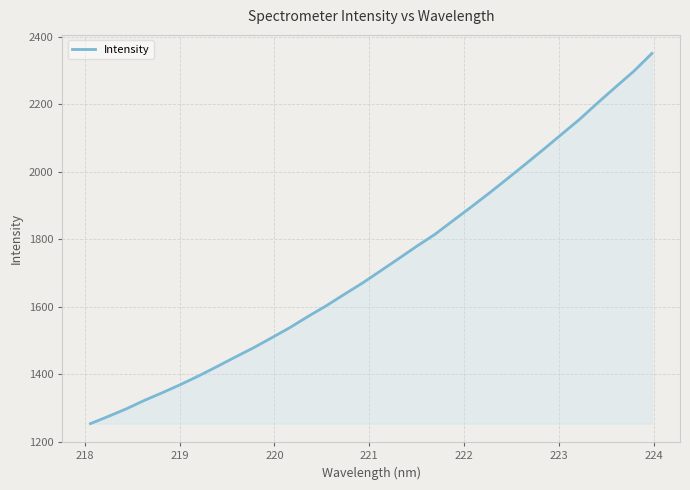

What is the maximum value shown in the chart?

2350.4